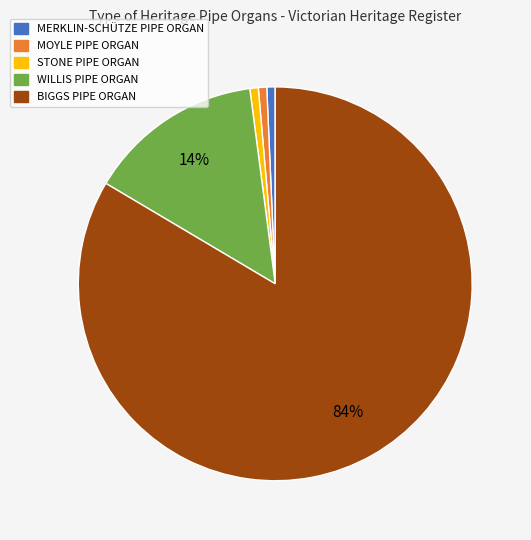

Combined, do MERKLIN-SCHÜTZE PIPE ORGAN and MOYLE PIPE ORGAN account for over 50%?

No